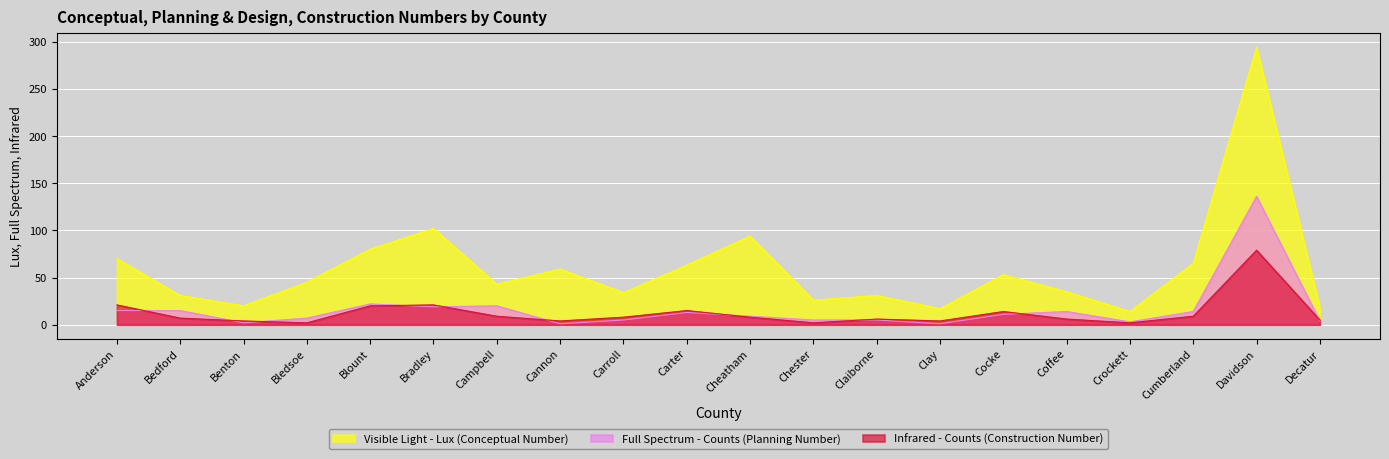

What is the lowest value of the Full Spectrum - Counts (Planning Number) series?

1